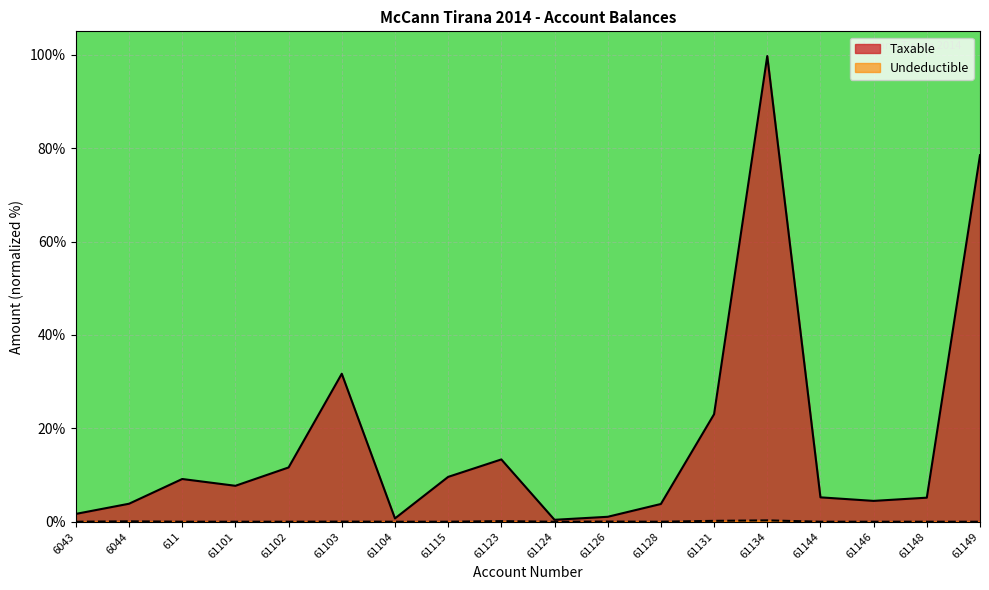

Does the chart display data point markers on the line(s)?

No